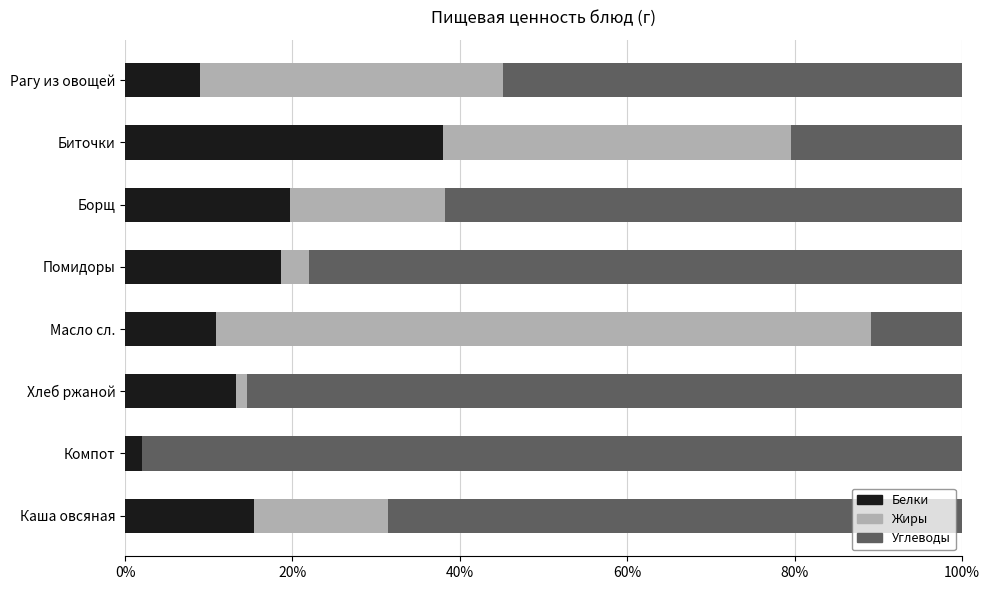

What value does the Белки series have at Борщ?

19.7